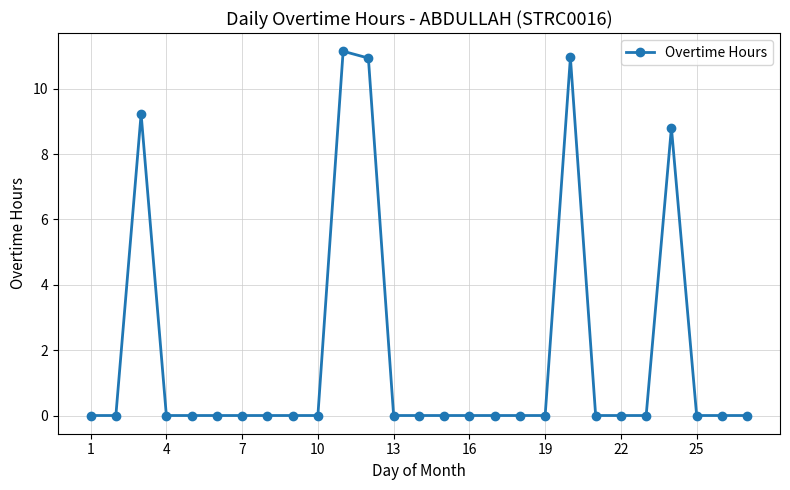

What is the difference between the second highest and minimum values?

11.0